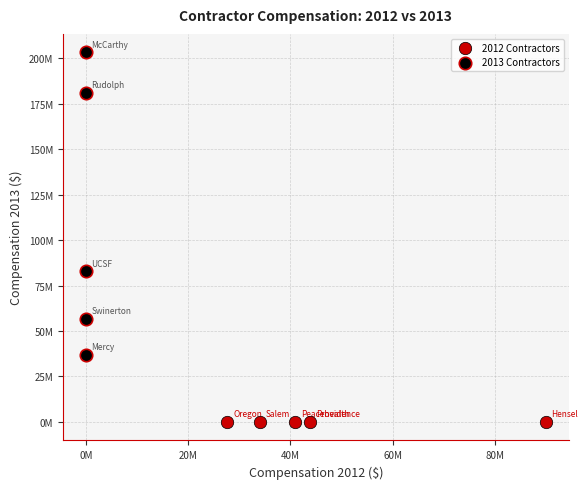

What are all the series names shown in the legend?

2012 Contractors, 2013 Contractors